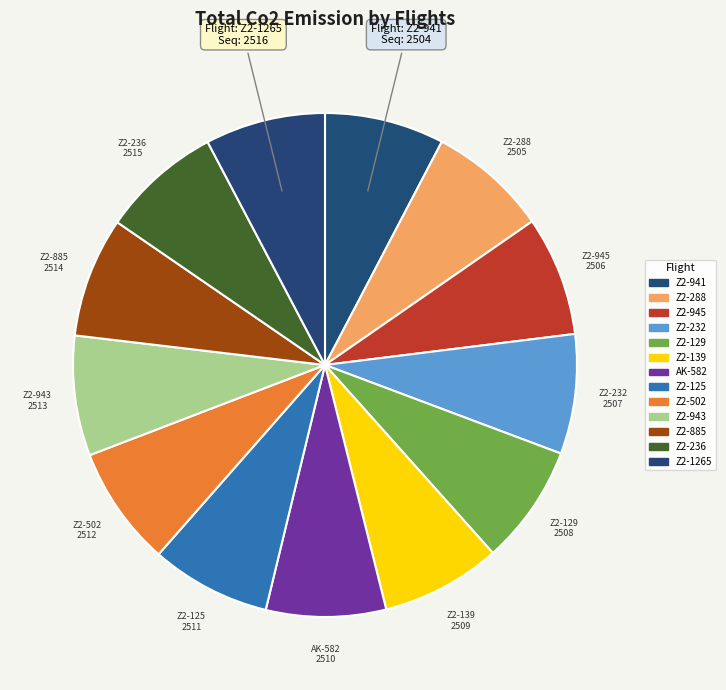

Is it true that Z2-232 is 8% of the pie?

True